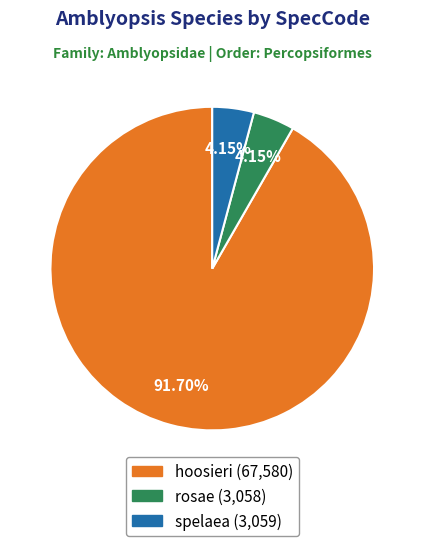

Is there any slice that represents more than half of the pie?

Yes